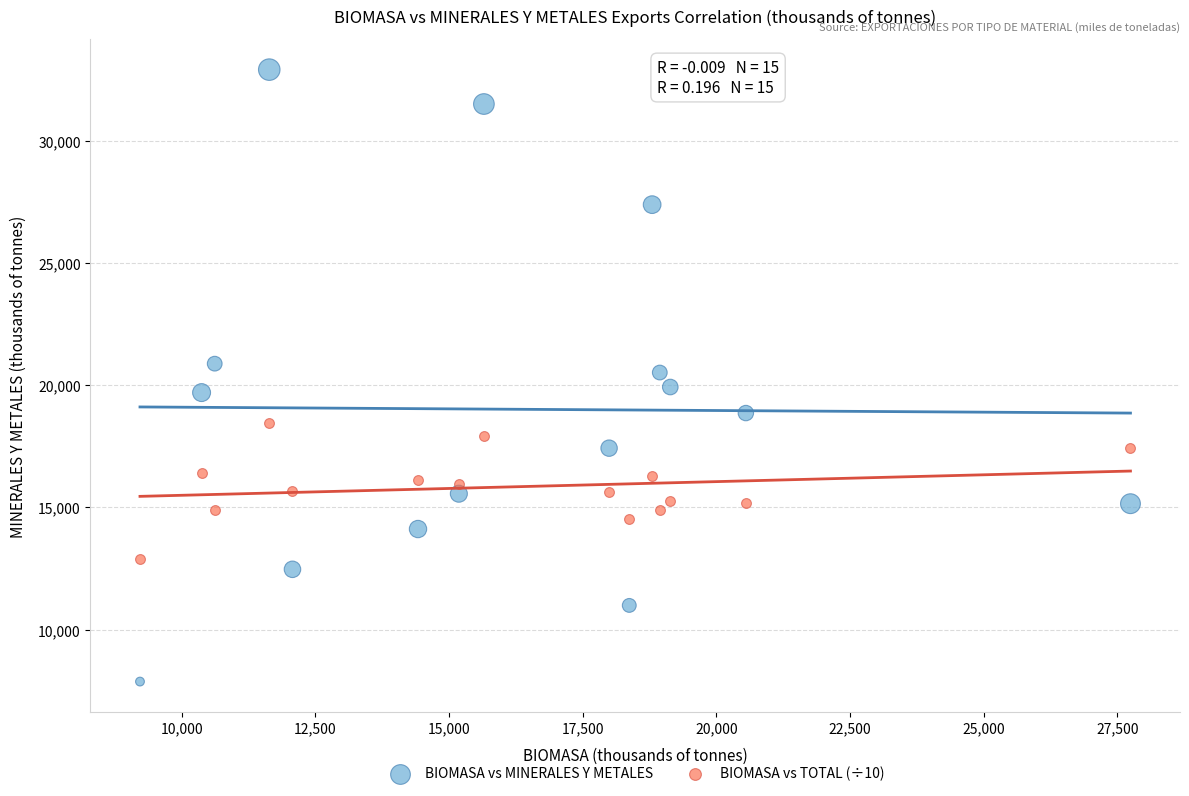

Which series has the widest spread of Y values?

BIOMASA vs MINERALES Y METALES